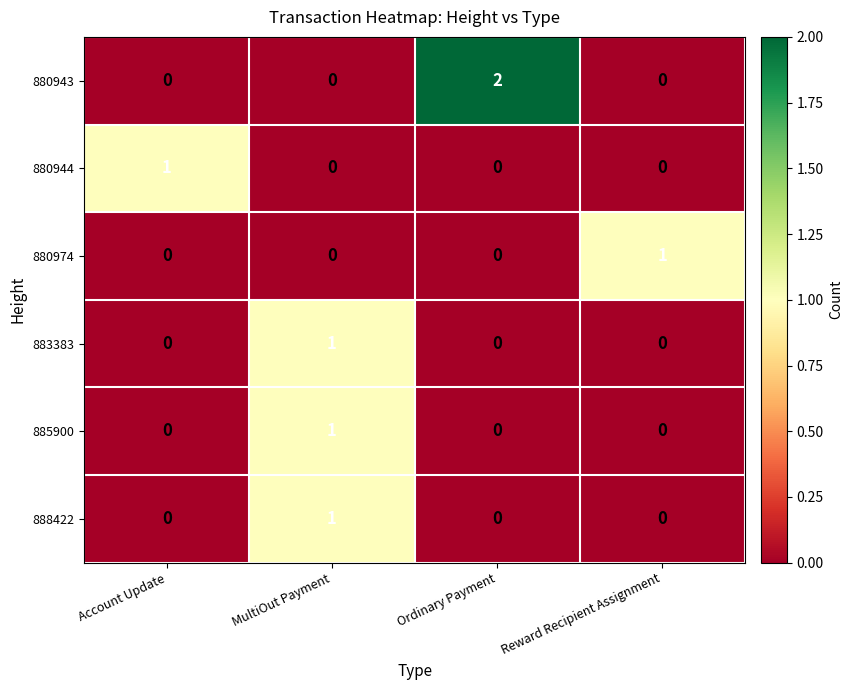

The 880943 series shows -1 at Account Update. True or false?

False